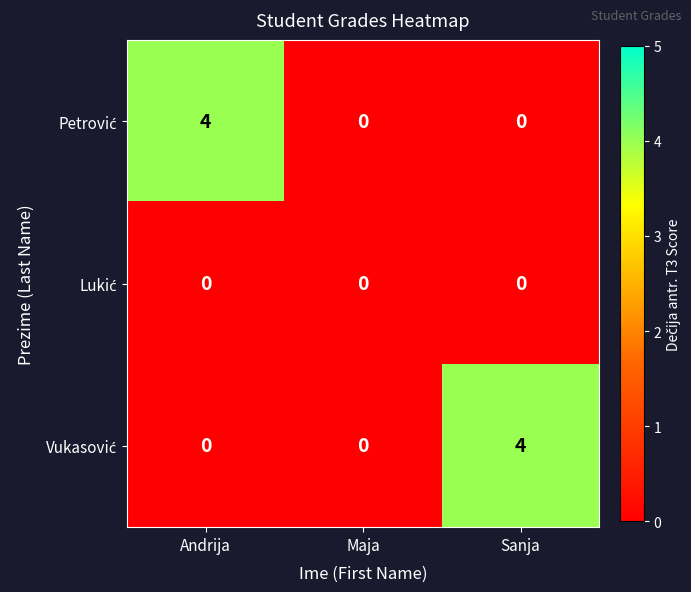

What is the greatest value displayed?

4